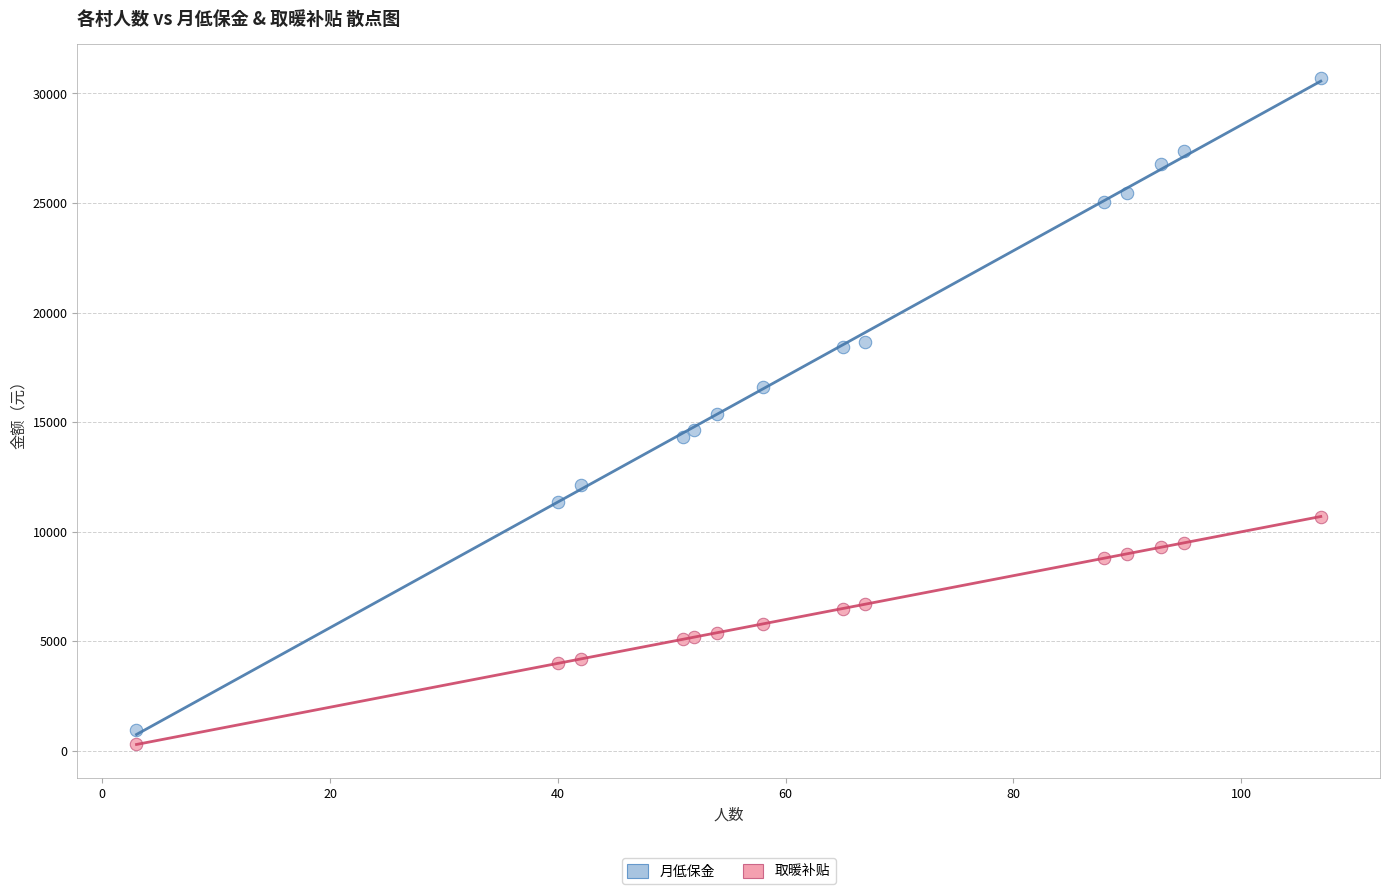

Which series contains the lowest Y value?

取暖补贴